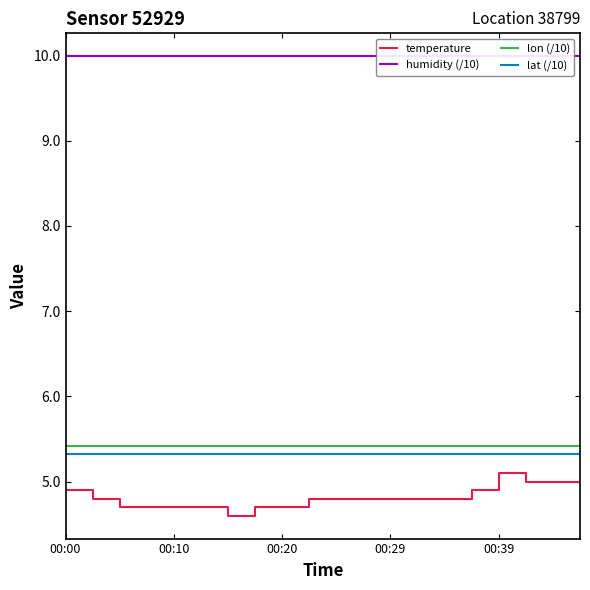

True or false: lon (/10) and lat (/10) cross at least once.

False